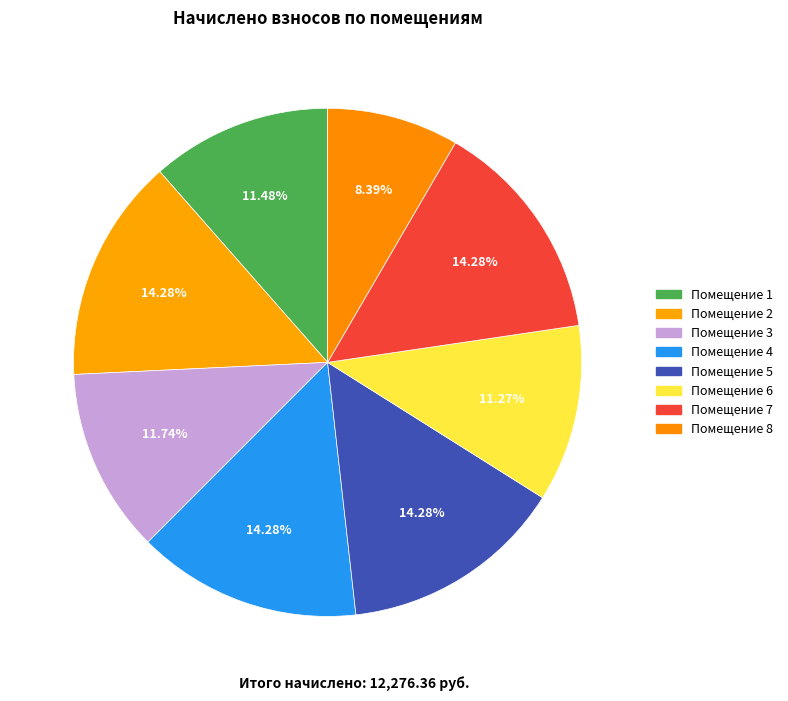

How many segments does this pie chart have?

8